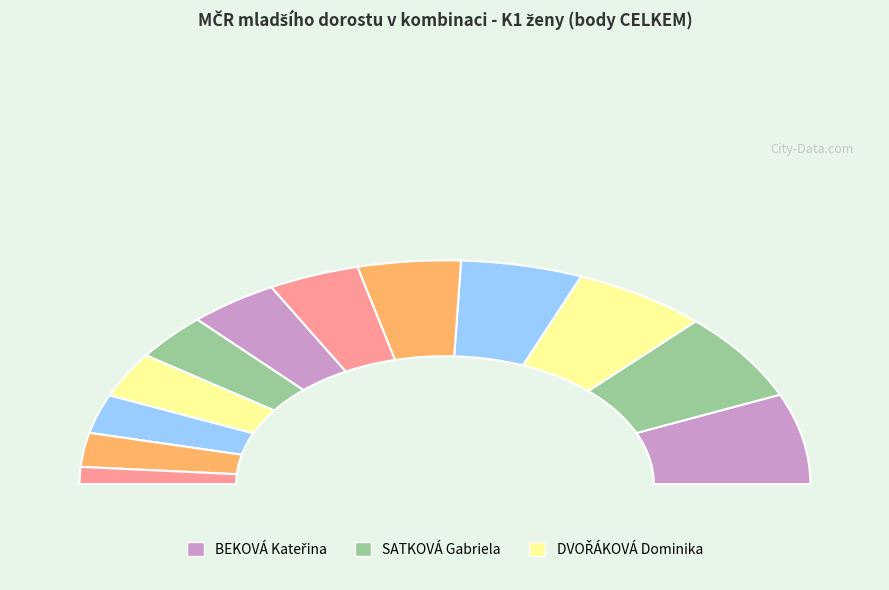

To the nearest percent, what portion does DOLEŽALOVÁ Lucie represent?

8%